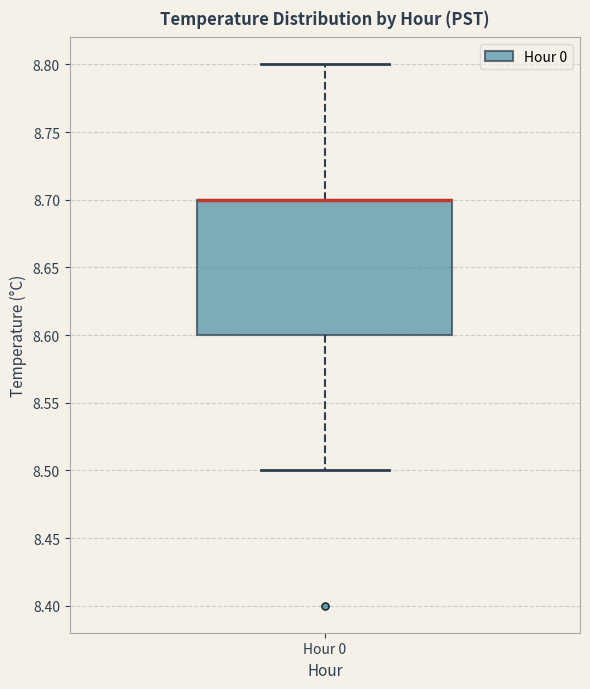

Transcribe this box plot: give where the median line is, the range the box spans, and where the two whiskers end, as read against the y-axis. The values are not printed on the chart, so give them approximately, as read against the axis.

median 8.7 (drawn on the box's upper edge), box 8.6 to 8.7, whiskers 8.5 to 8.8